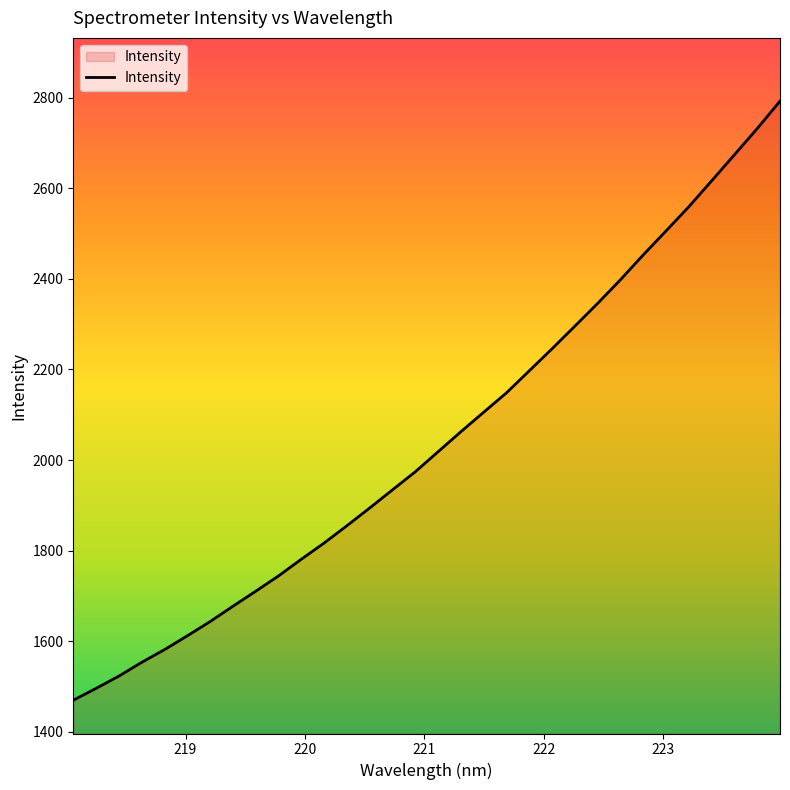

What is the maximum value shown in the chart?

2792.6